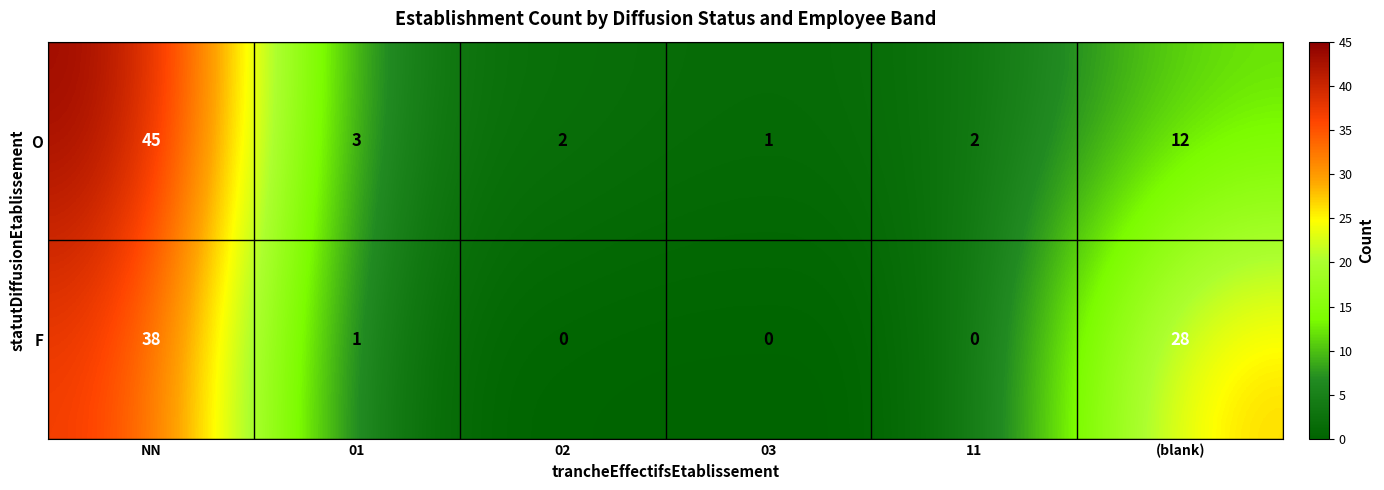

At which label does F first exceed 1?

NN